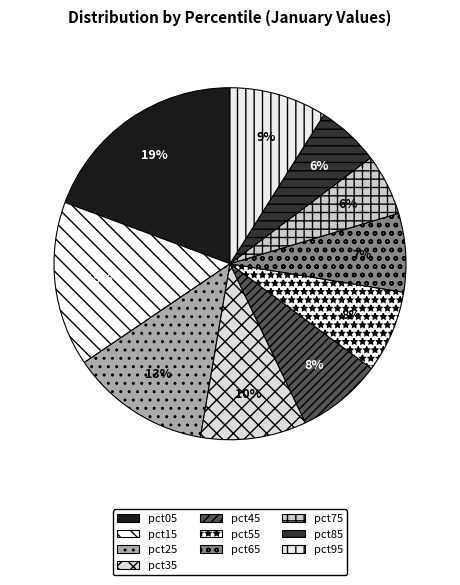

Is it true that pct05 is 10% of the pie?

False